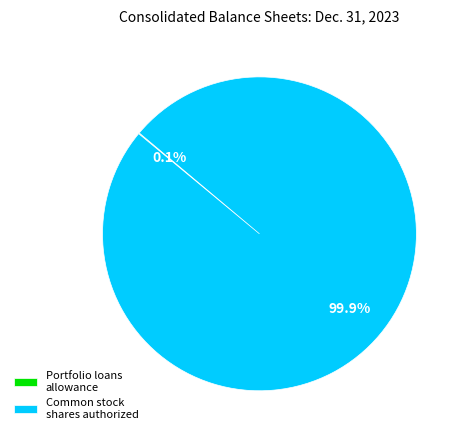

What is the largest slice in the pie chart?

Common stock shares authorized